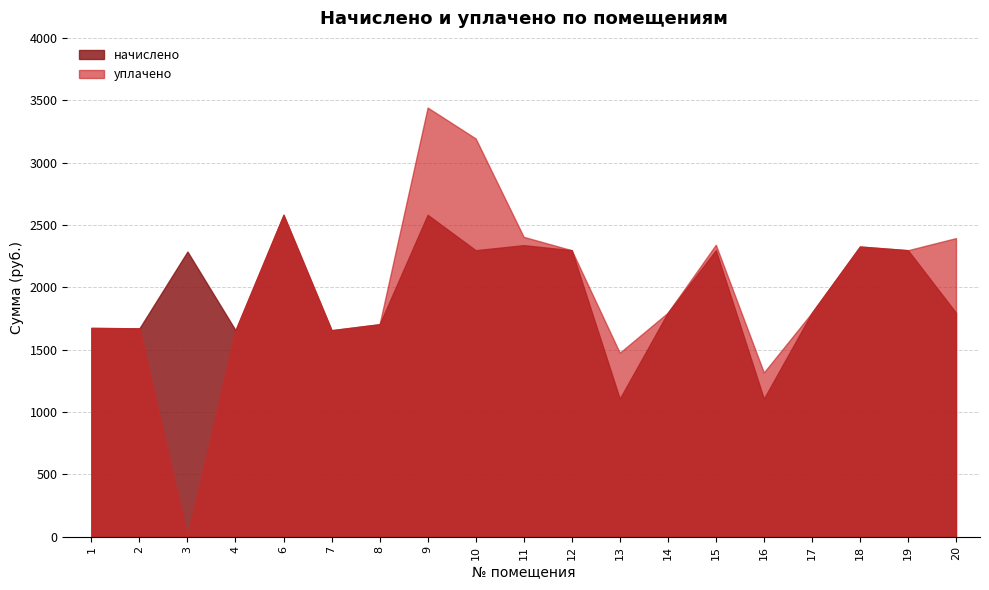

How many distinct data groups are displayed?

2